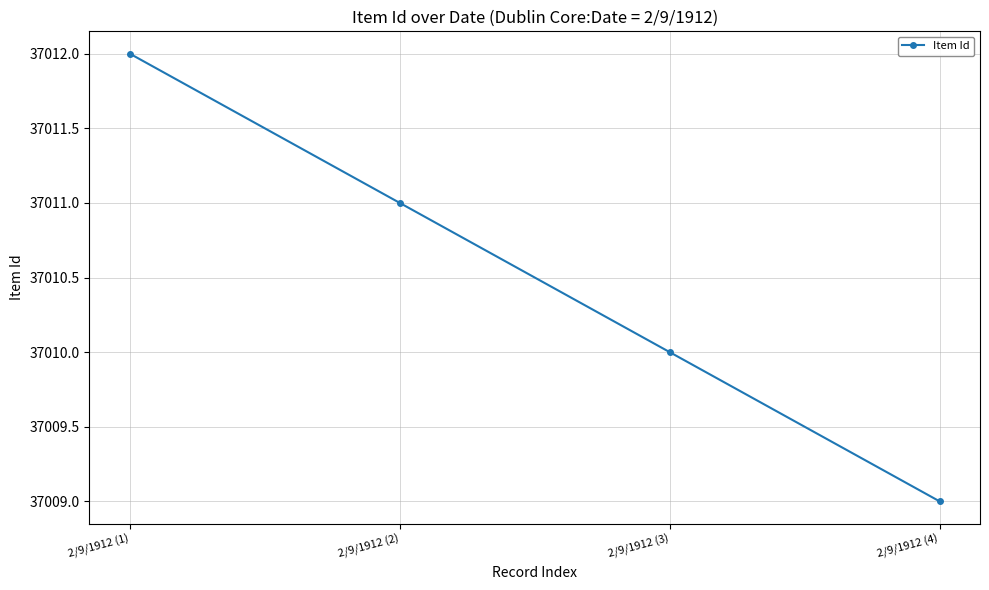

What is the difference between the second highest and minimum values?

2